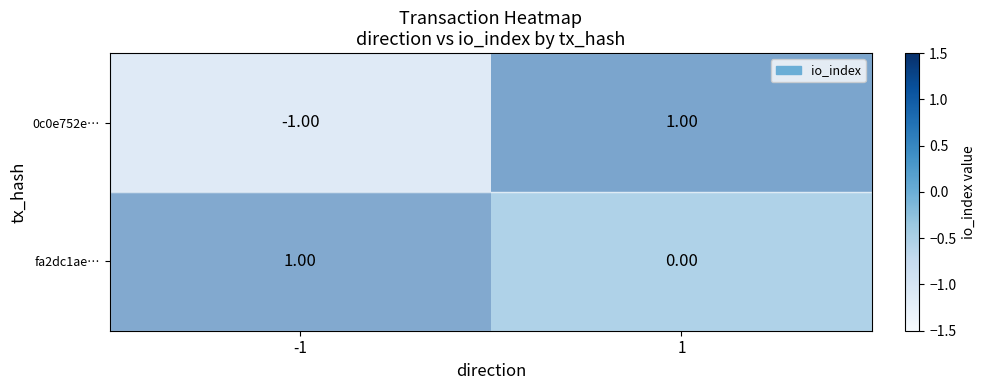

List the series in order of their overall mean, highest first.

fa2dc1ae…, 0c0e752e…